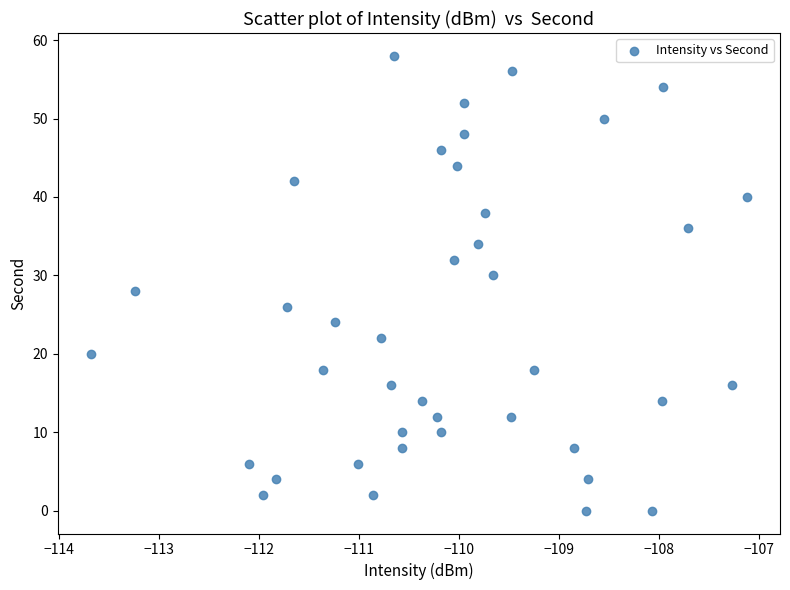

What is the range of Y values (max minus min)?

58